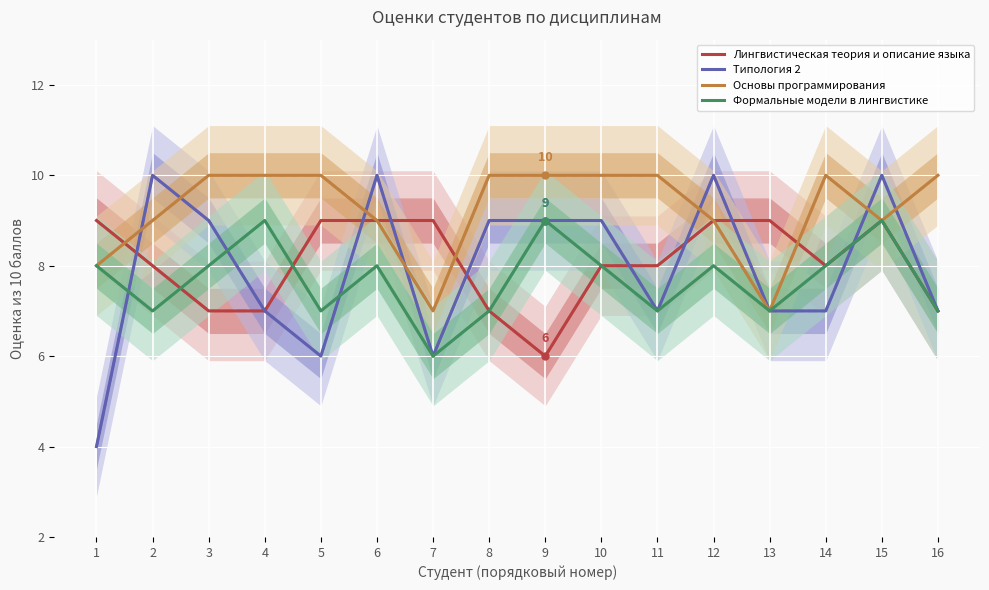

What is the value of the Основы программирования point at the 3rd from the left?

10